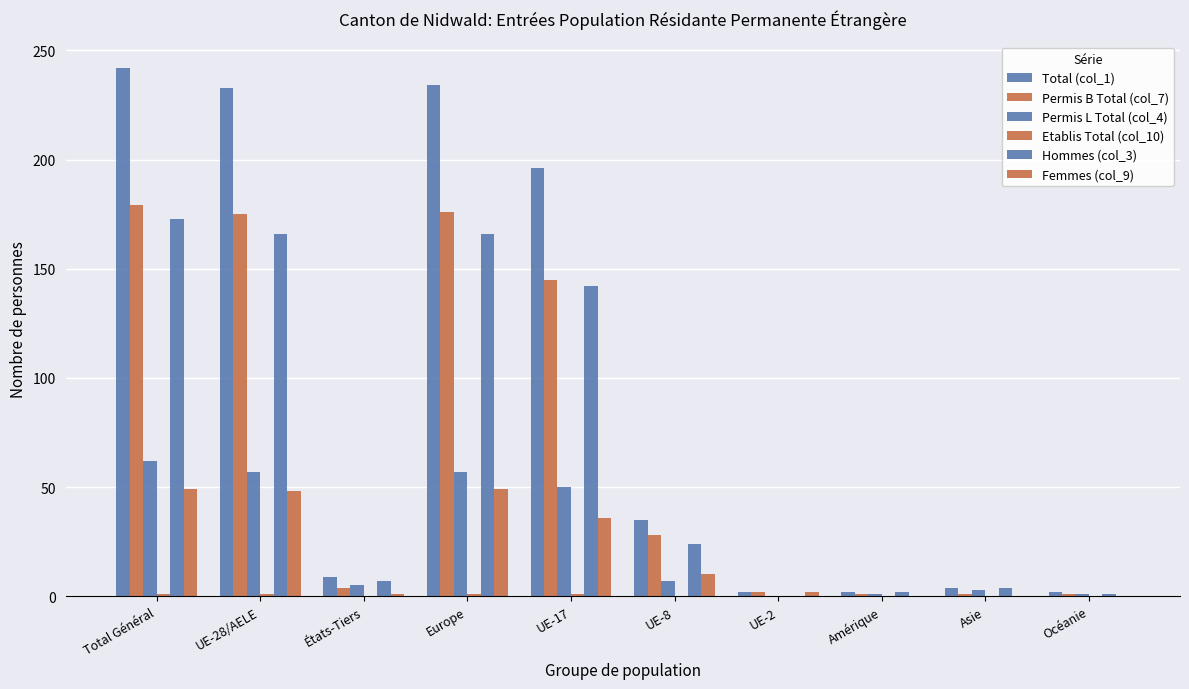

What is the difference between the Permis B Total (col_7) values at UE-8 and Total Général?

151